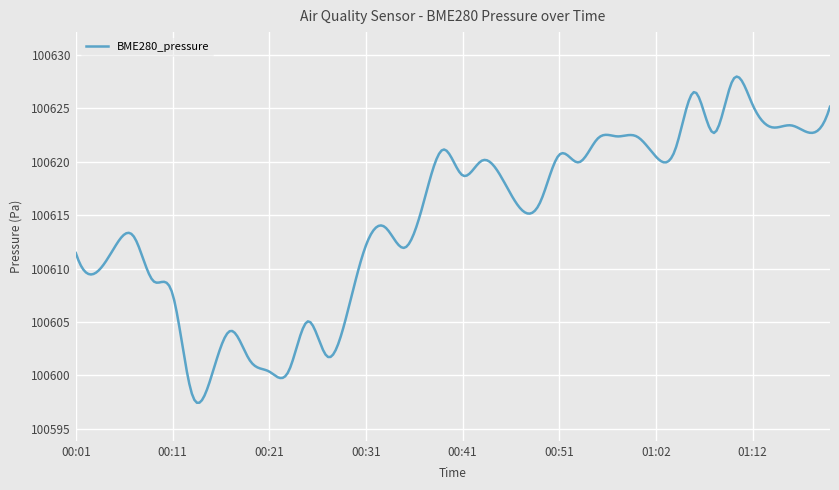

What is the greatest value displayed?

100628.0